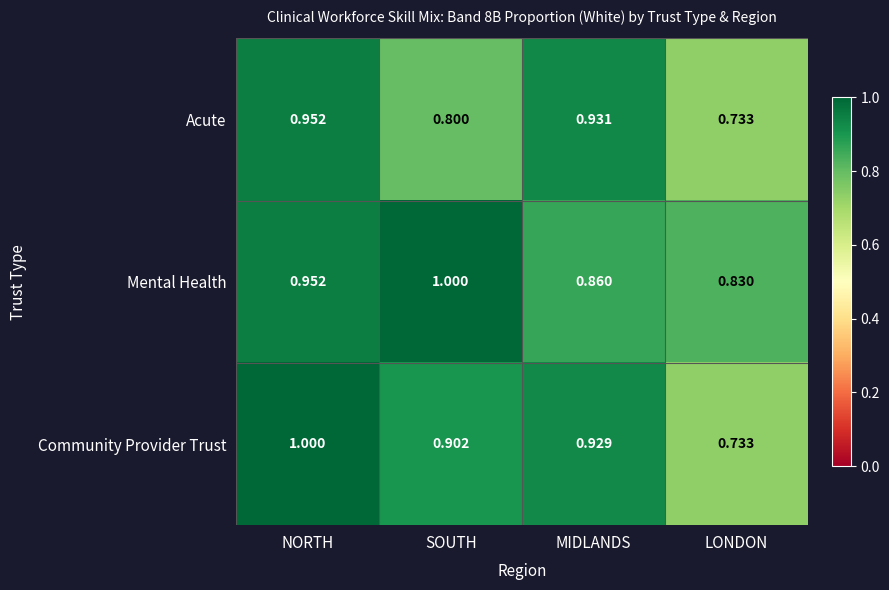

Rank the series by their average value, from lowest to highest.

Acute, Community Provider Trust, Mental Health